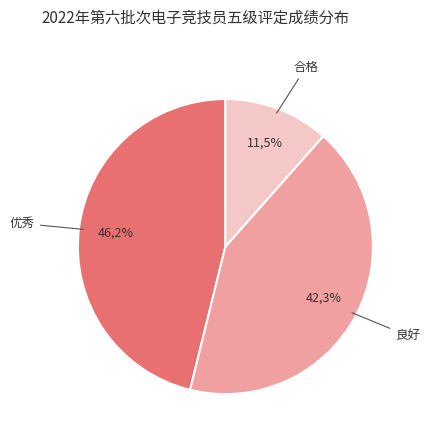

To the nearest percent, what is the difference between the largest and smallest slice percentages?

35%